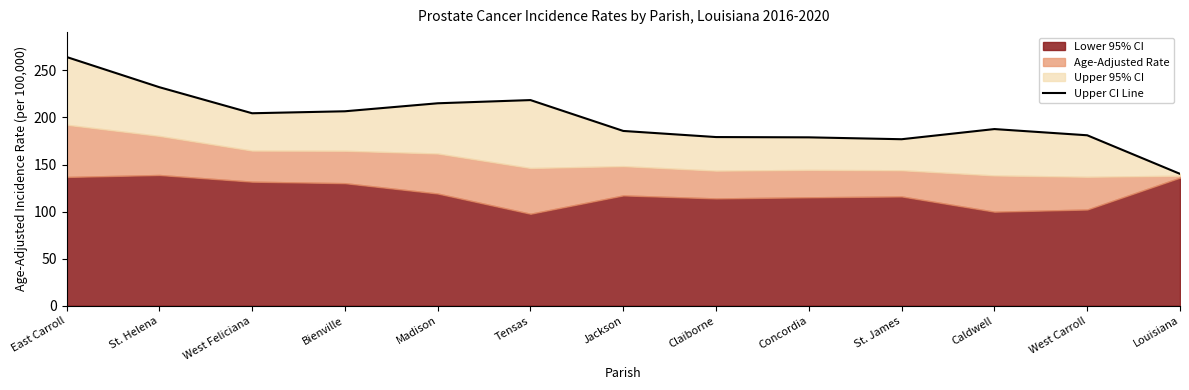

At which label is the value closest to 202?

West Feliciana